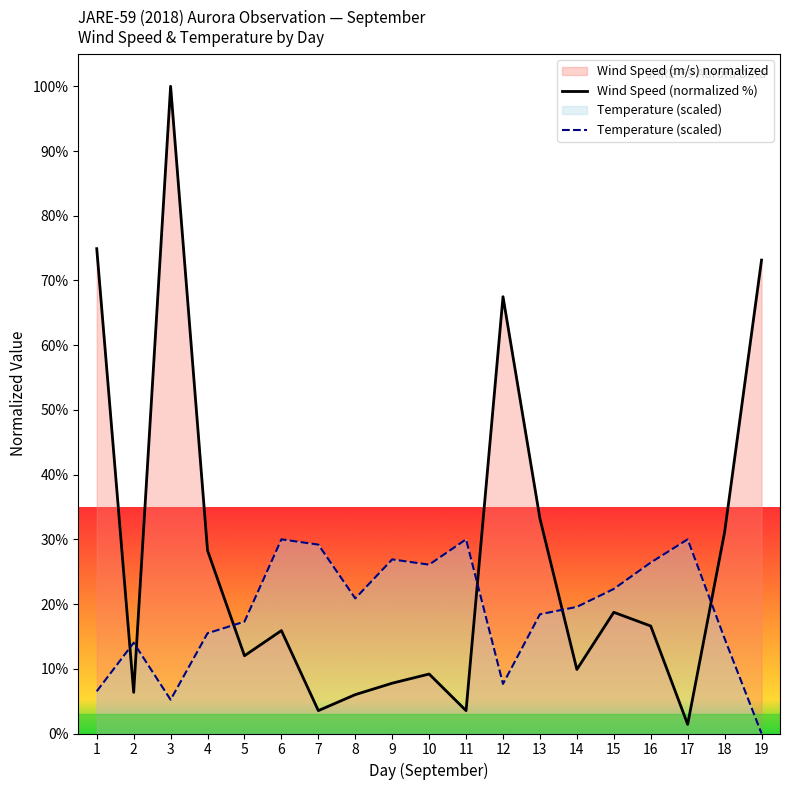

What is the value of the Wind Speed (normalized %) point at the 6th from the left?

15.9